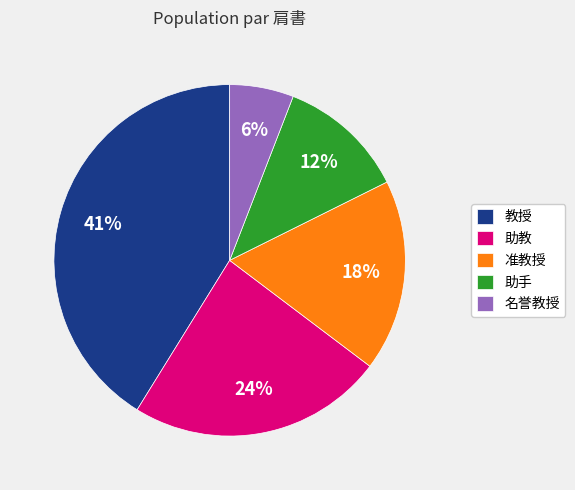

Rank the categories by value from highest to lowest.

教授, 助教, 准教授, 助手, 名誉教授